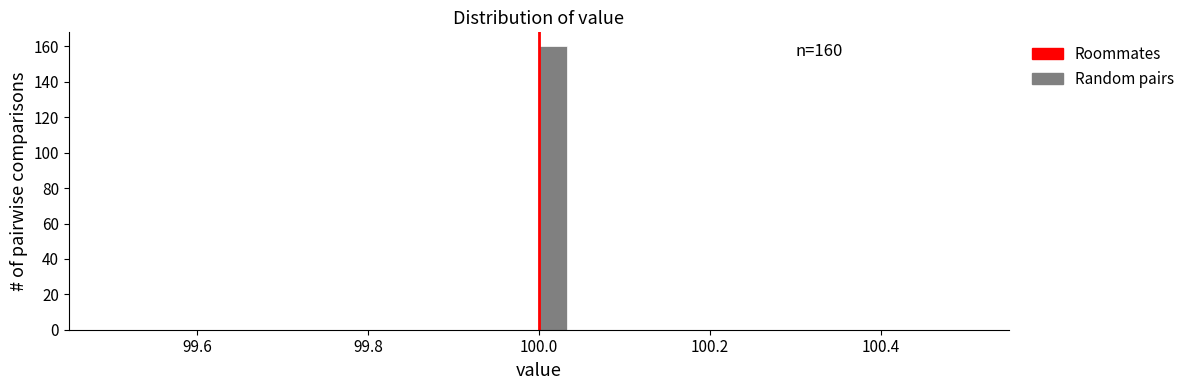

Read against the x-axis, roughly where is the centre of the tallest bar?

100.02